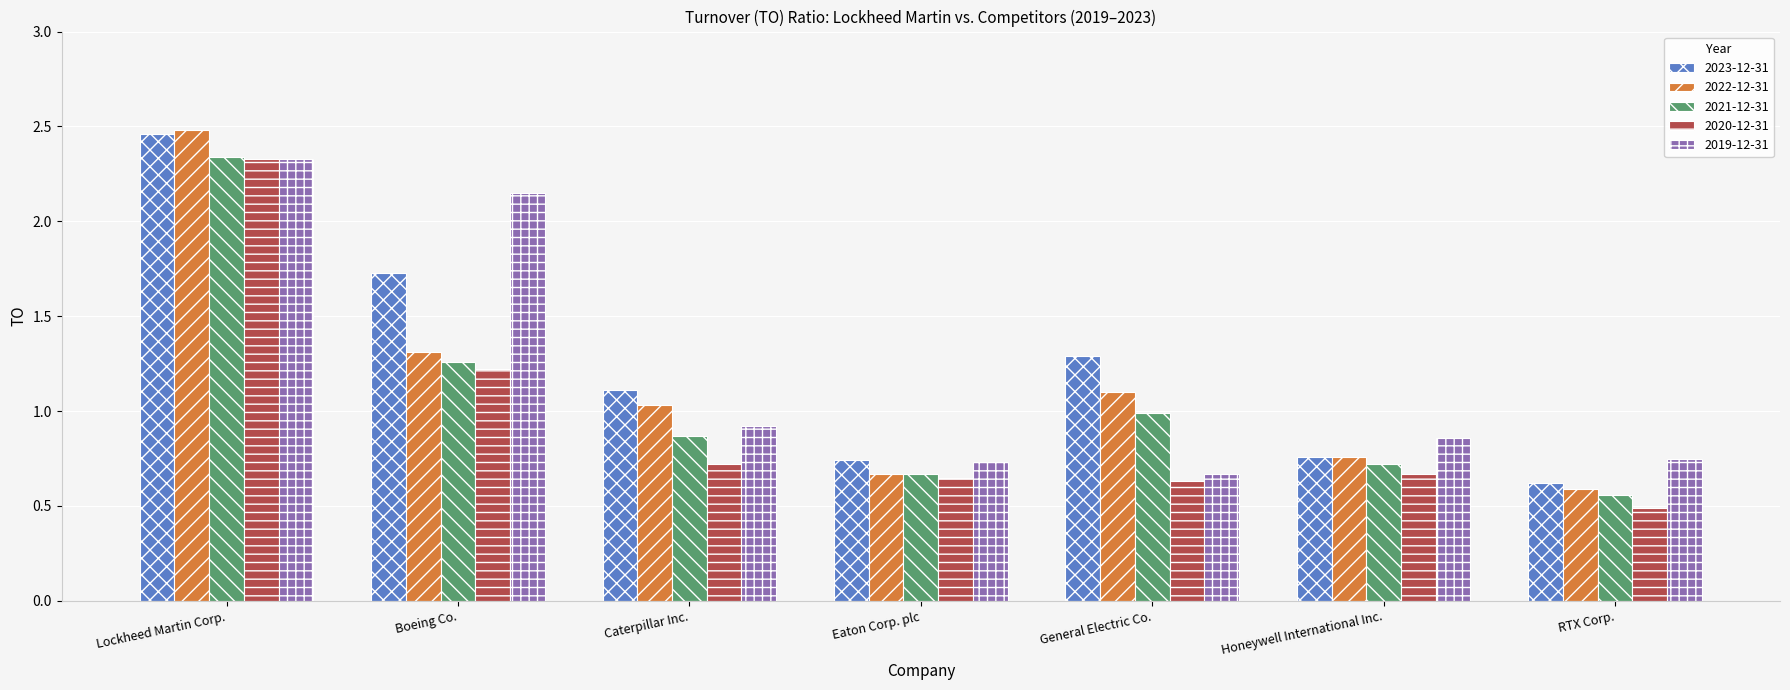

What is the label of the 7th bar from the right?

Lockheed Martin Corp.